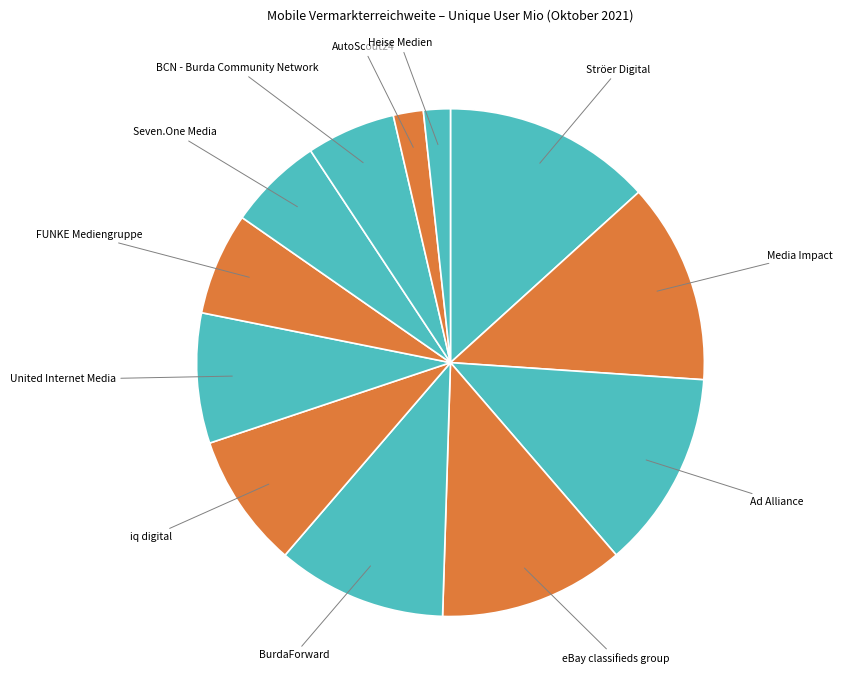

True or false: iq digital accounts for 9% of the total.

True